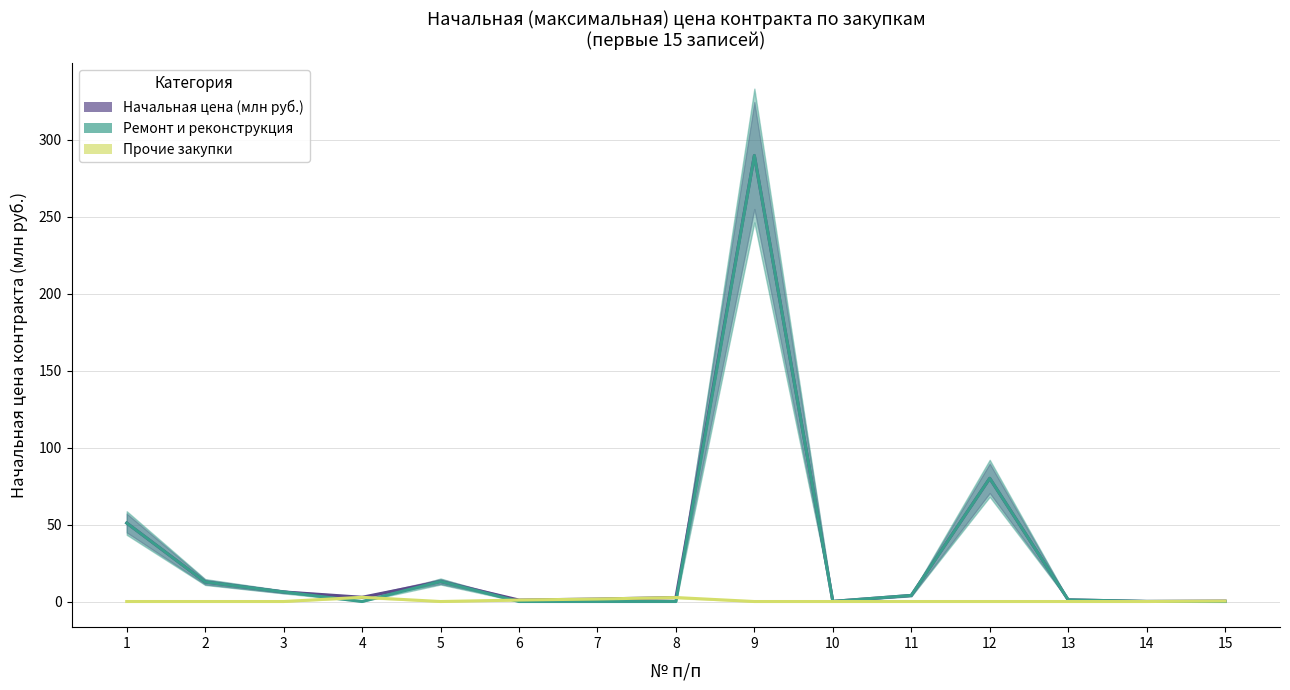

After their last crossing, which series has the higher values: Прочие закупки or Ремонт и реконструкция?

Прочие закупки